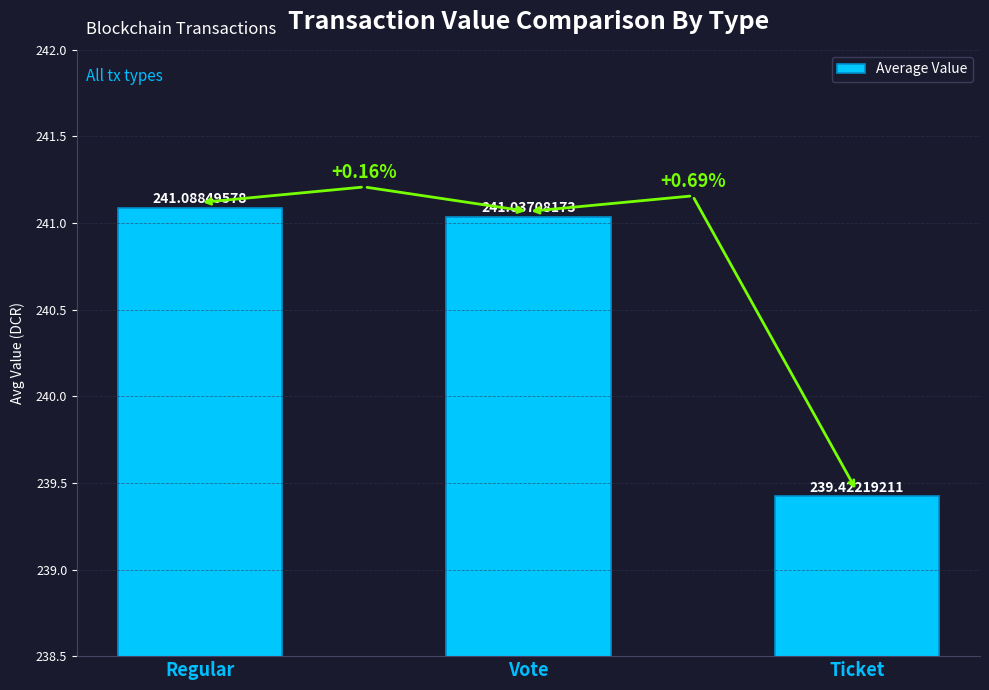

What is the sum of the values at Ticket and Vote?

480.5